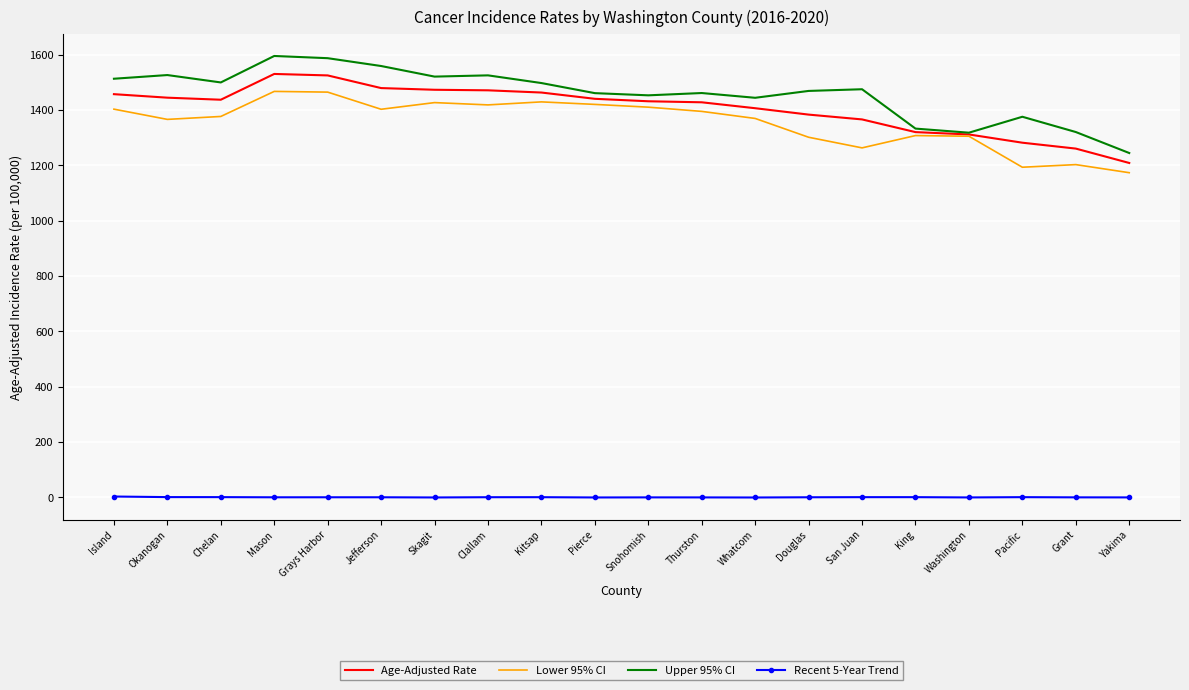

What is the difference between the maximum and minimum values in the Age-Adjusted Rate series?

321.9